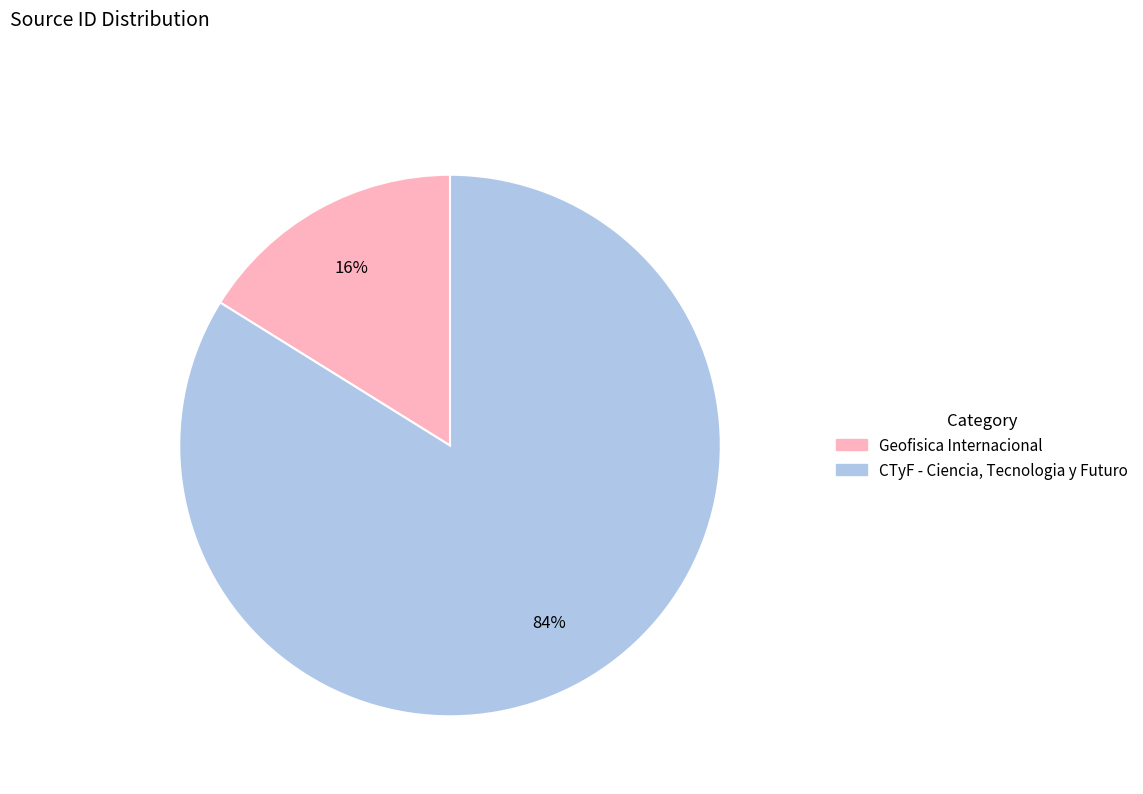

Rank the categories by value from lowest to highest.

Geofisica Internacional, CTyF - Ciencia, Tecnologia y Futuro